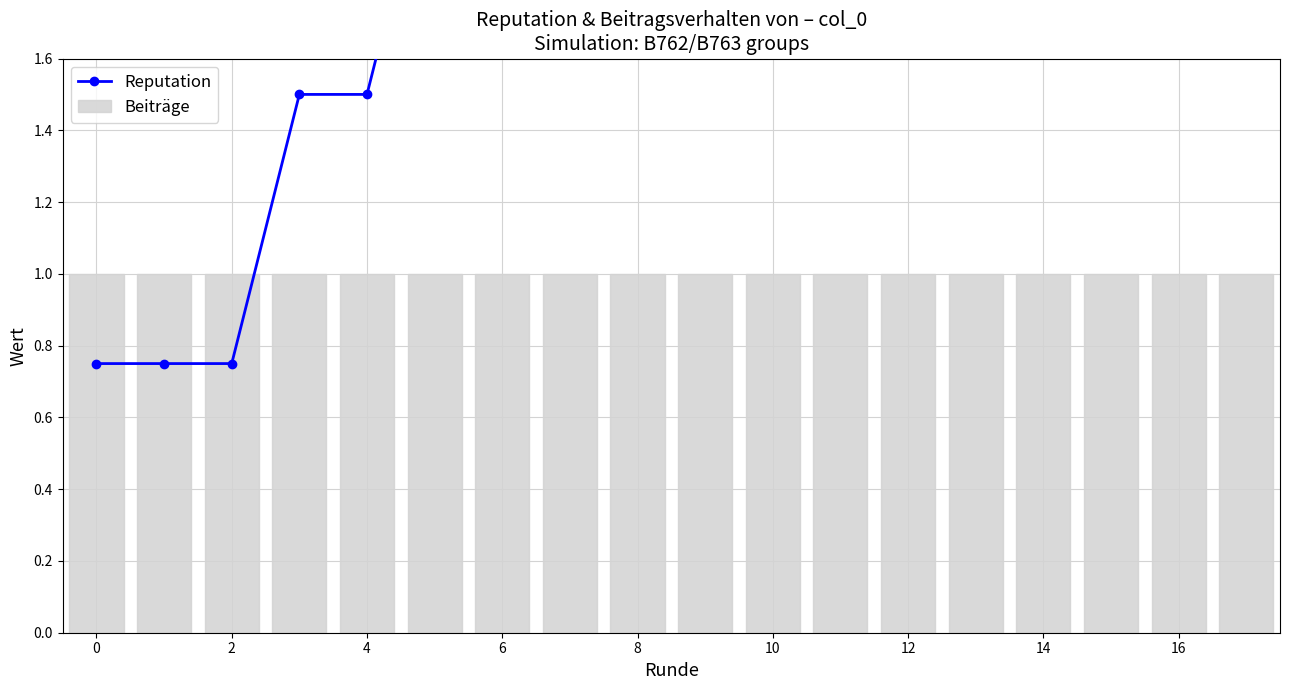

How many groups of bars are there?

18